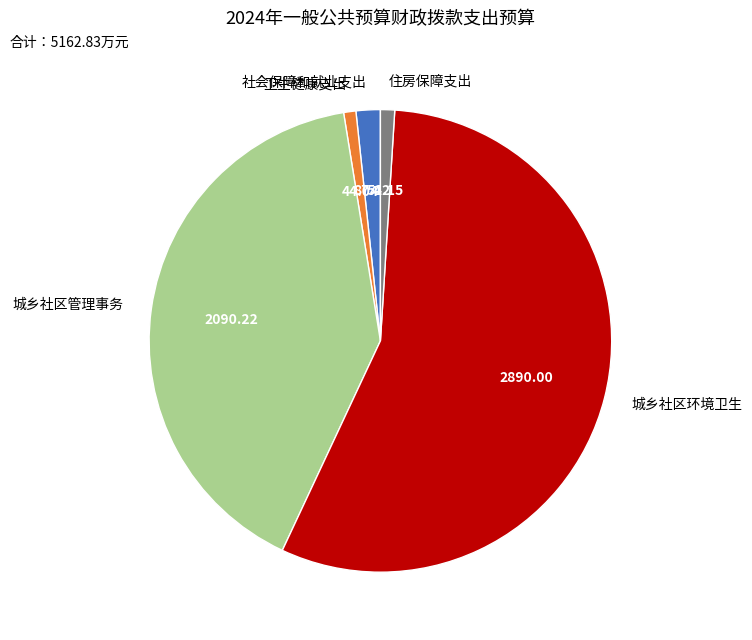

Is it true that 卫生健康支出 is 1% of the pie?

True